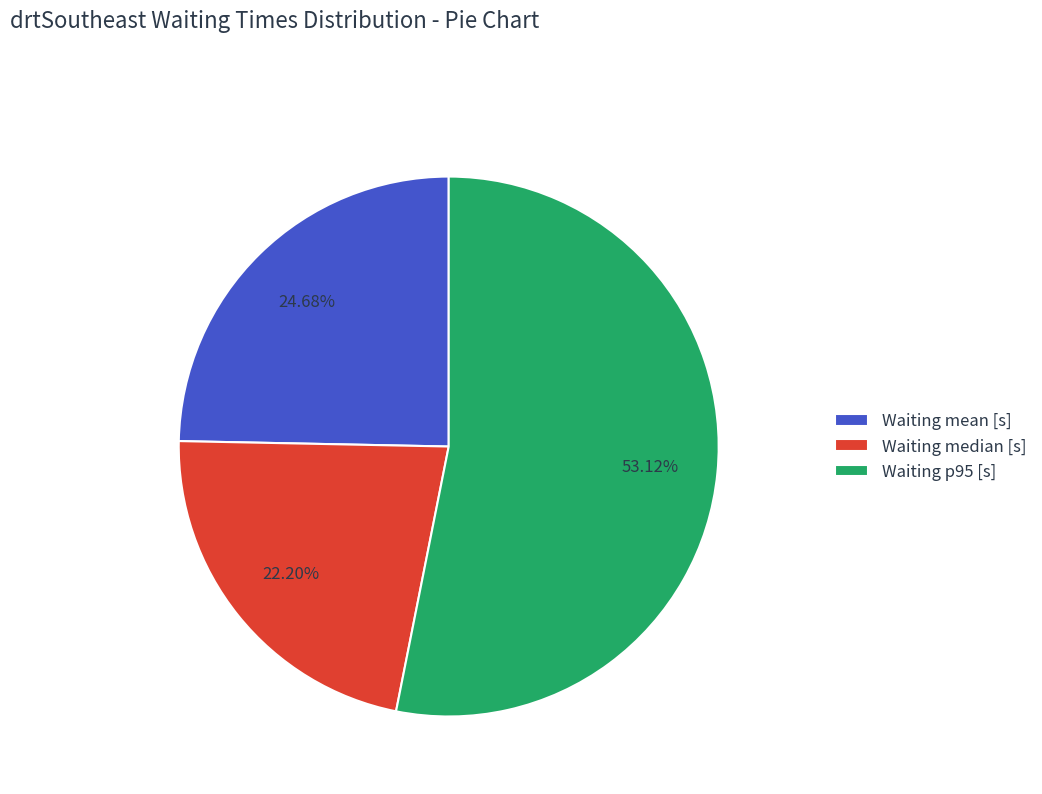

How many slices are in this pie chart?

3